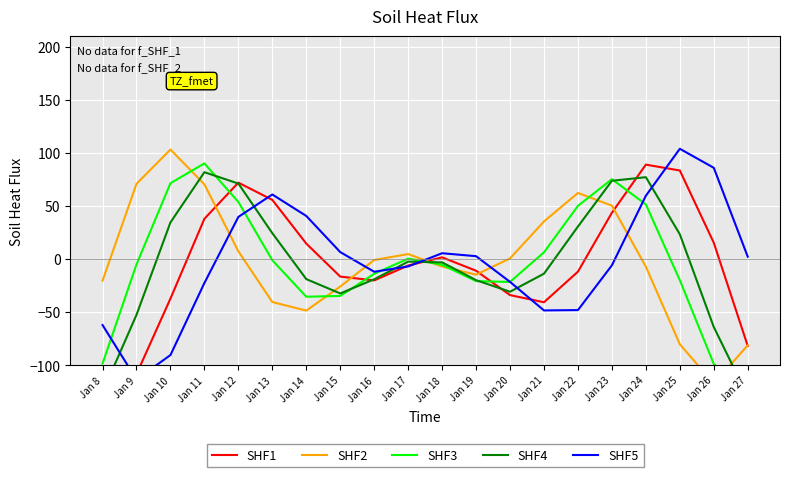

How many data points in SHF3 are less than -4?

11